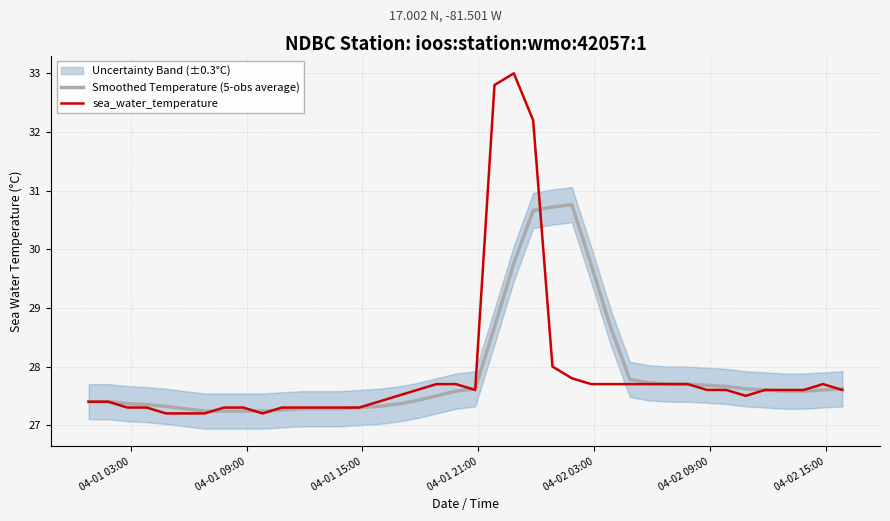

What is the minimum value for sea_water_temperature?

27.2